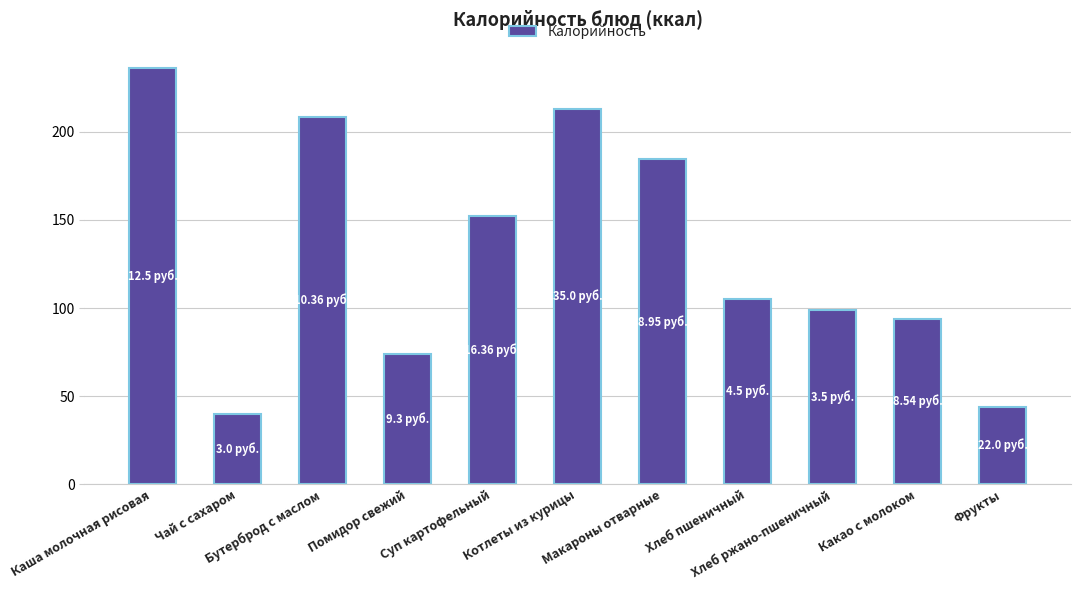

List the labels in order of value, largest first.

Каша молочная рисовая, Котлеты из курицы, Бутерброд с маслом, Макароны отварные, Суп картофельный, Хлеб пшеничный, Хлеб ржано-пшеничный, Какао с молоком, Помидор свежий, Фрукты, Чай с сахаром